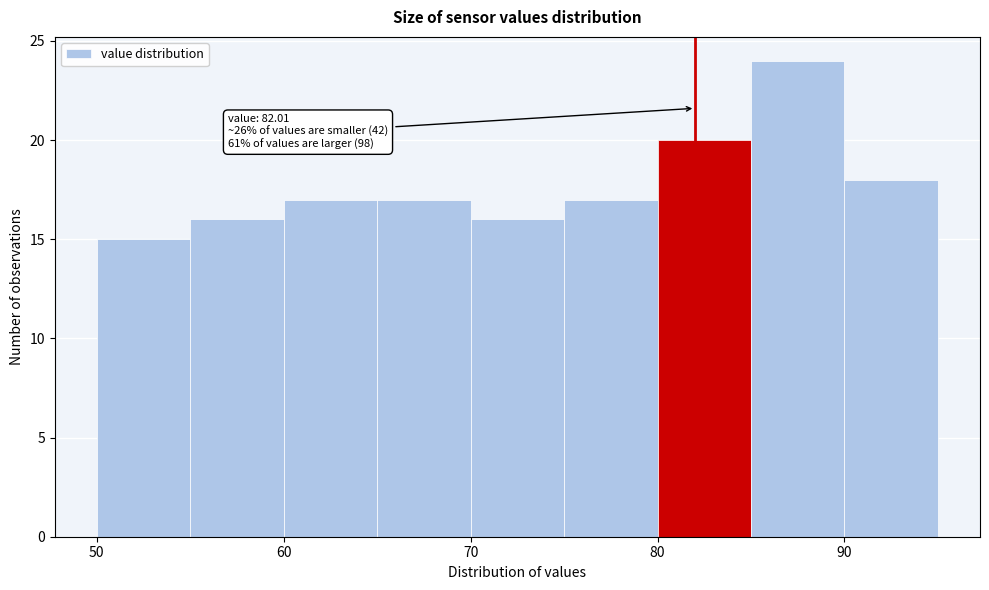

Over which range of the x-axis is the bar tallest?

85 to 90